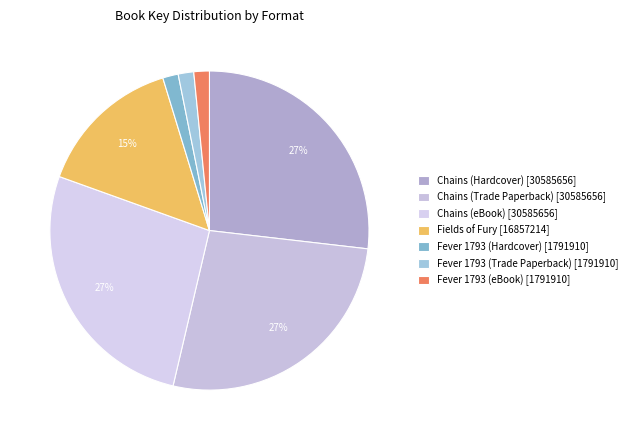

What is the total percentage of Fever 1793 (Hardcover) and Chains (Hardcover)?

28.4%